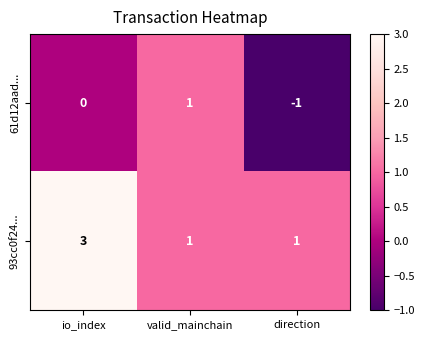

Which series changed the most between valid_mainchain and direction?

61d12aad...